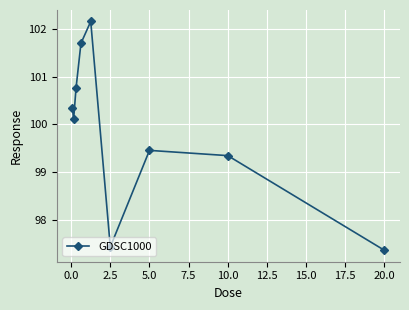

What is the sum of all values?

898.6